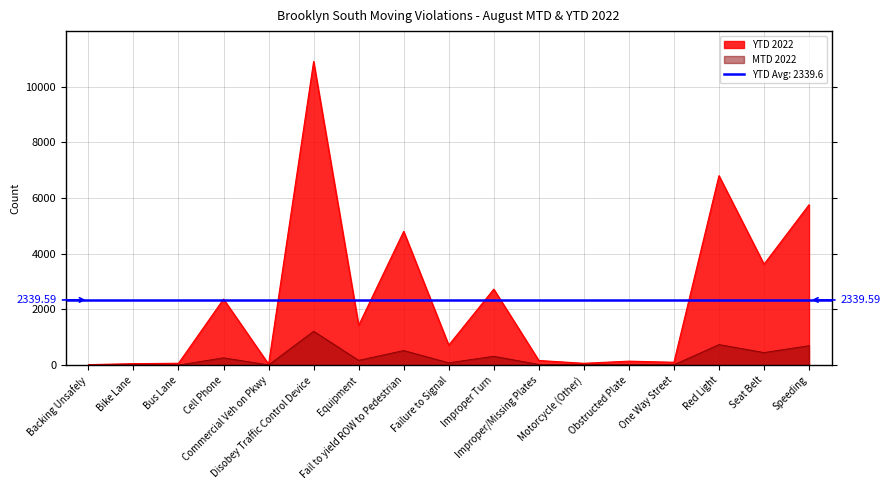

True or false: YTD 2022 and MTD 2022 cross at least once.

False